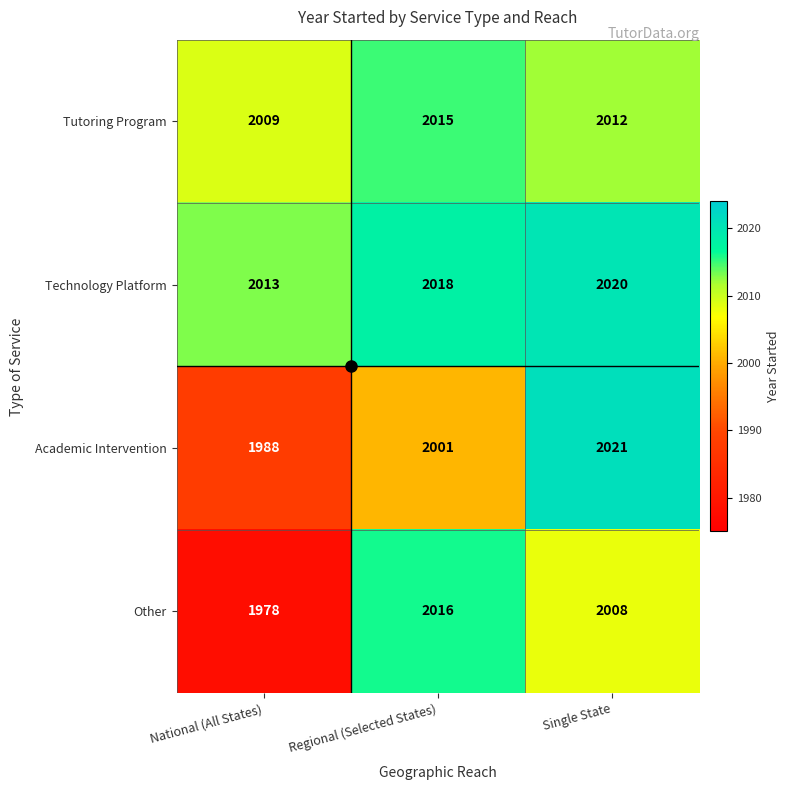

Which series has the largest total across all categories?

Technology Platform